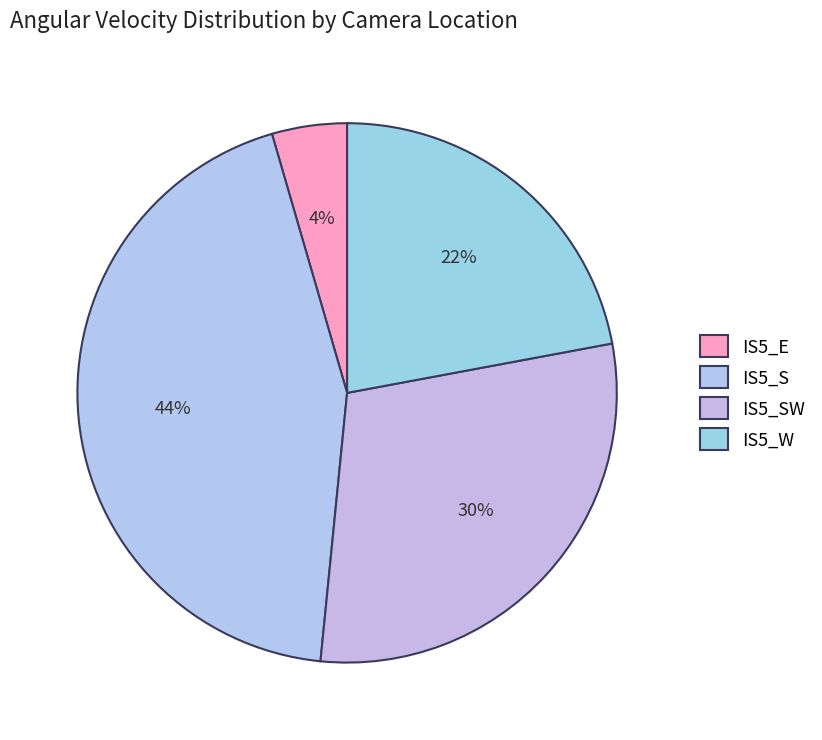

To the nearest percent, what is the difference between the IS5_S and IS5_W slice percentages?

22%